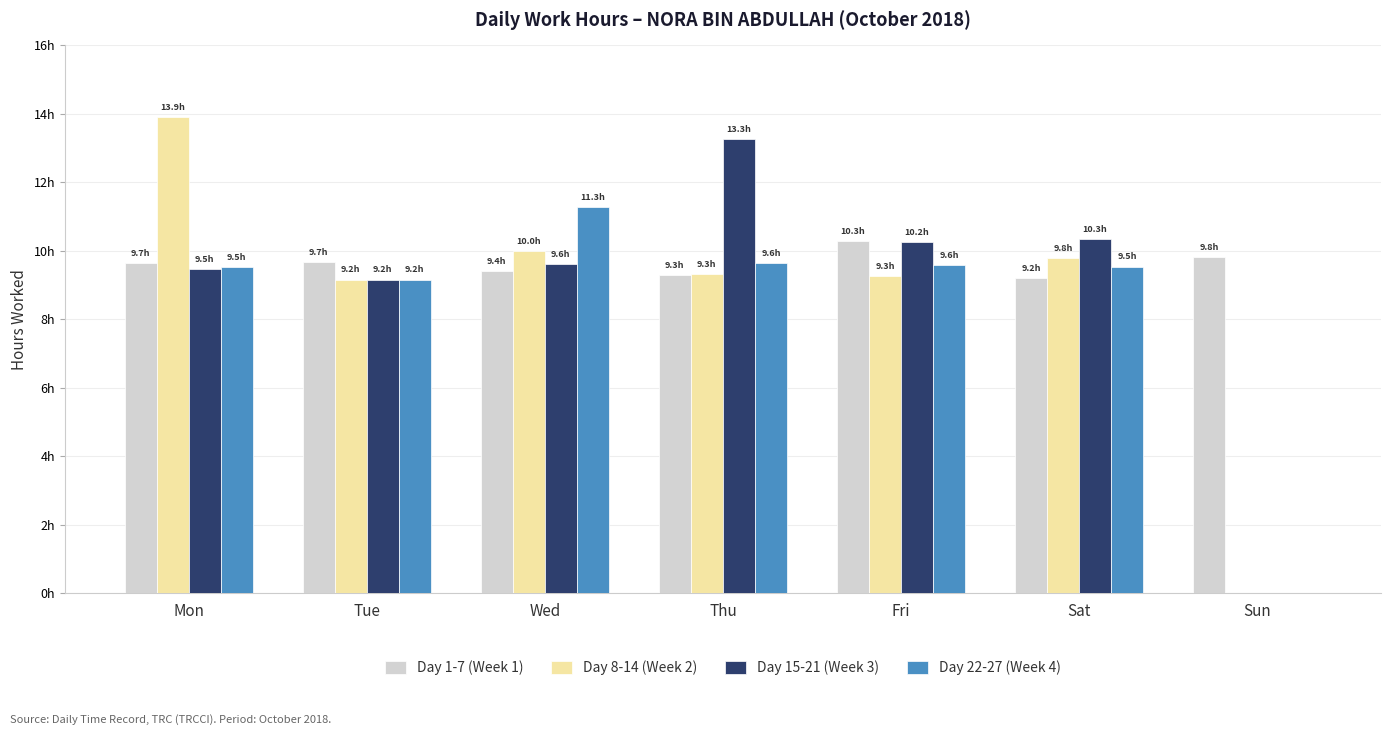

Reading right to left, extract all data points from this chart.

Day 1-7 (Week 1): 9.8	9.2	10.3	9.3	9.4	9.7	9.7
Day 8-14 (Week 2): 0.0	9.8	9.3	9.3	10.0	9.2	13.9
Day 15-21 (Week 3): 0.0	10.3	10.2	13.3	9.6	9.2	9.5
Day 22-27 (Week 4): 0.0	9.5	9.6	9.6	11.3	9.2	9.5